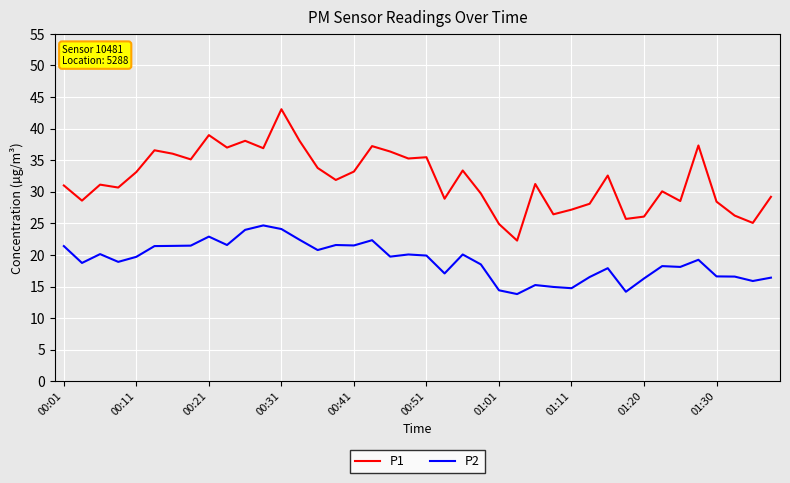

List the series in order of their overall mean, lowest first.

P2, P1